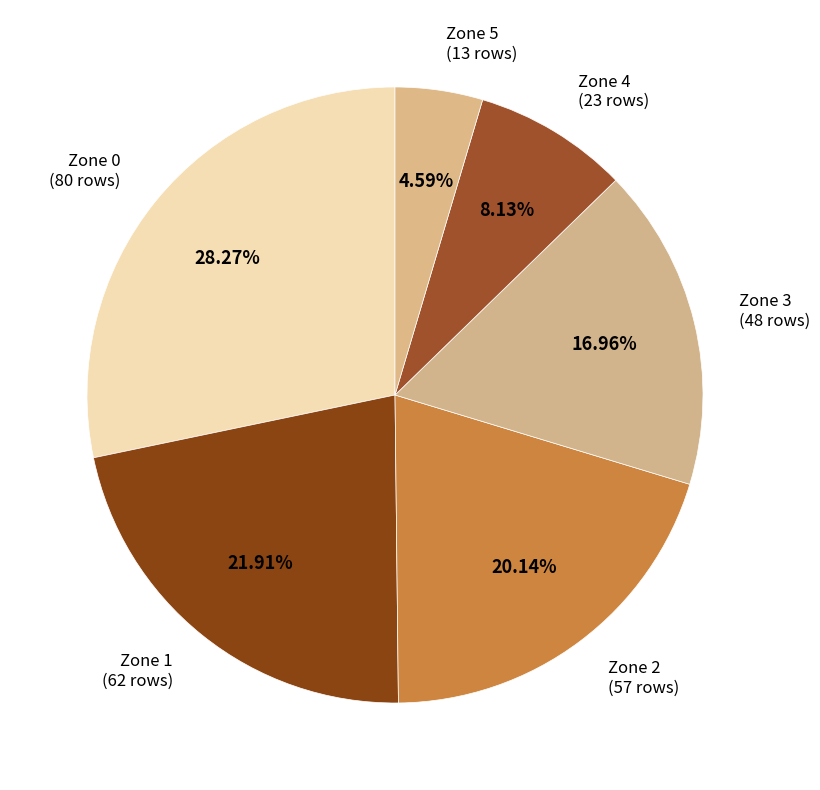

To the nearest percent, what percentage of the pie is Zone 3?

17%